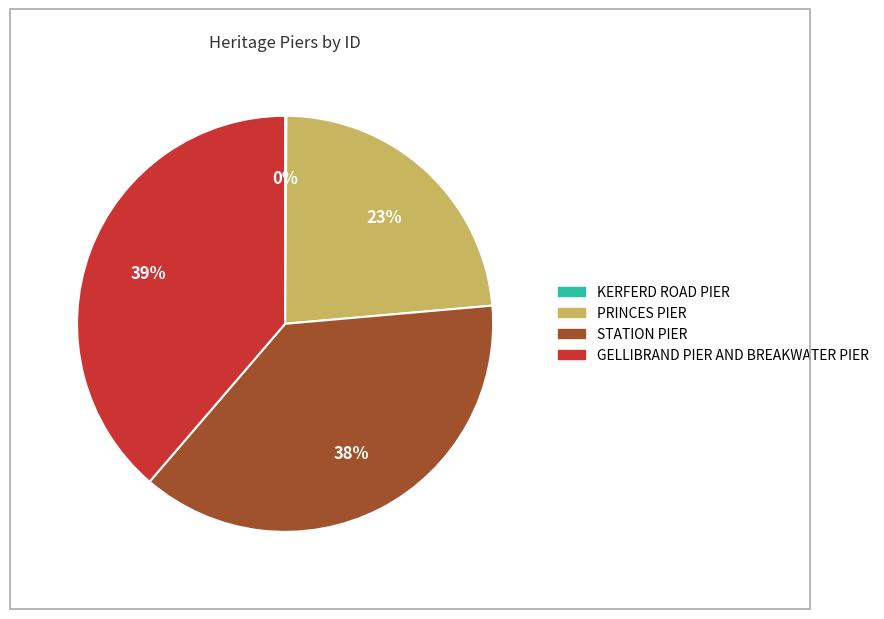

What is the largest slice in the pie chart?

GELLIBRAND PIER AND BREAKWATER PIER